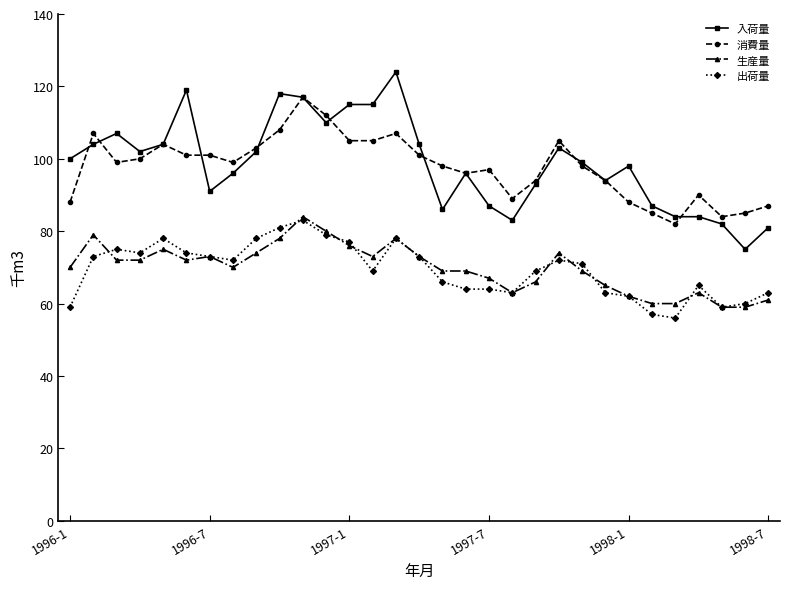

True or false: 出荷量 and 入荷量 cross at least once.

False